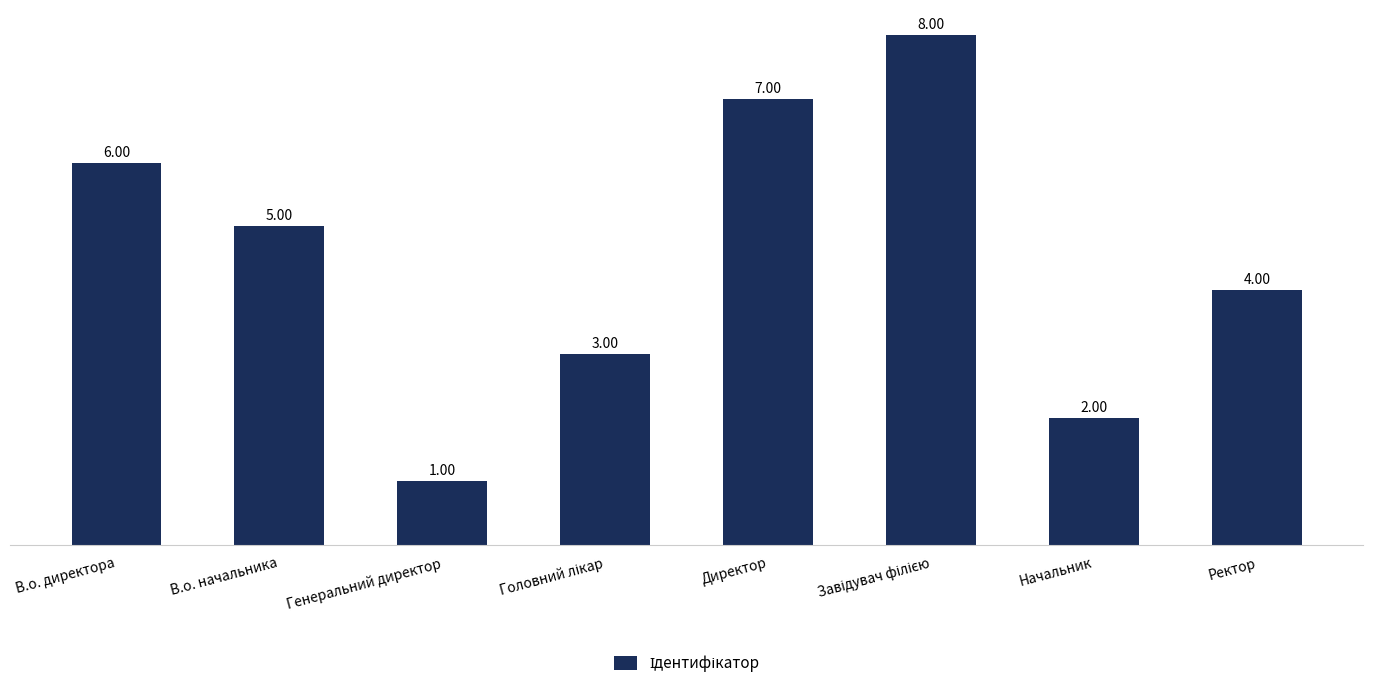

Reading right to left, what are all the values shown in this chart?

4	2	8	7	3	1	5	6